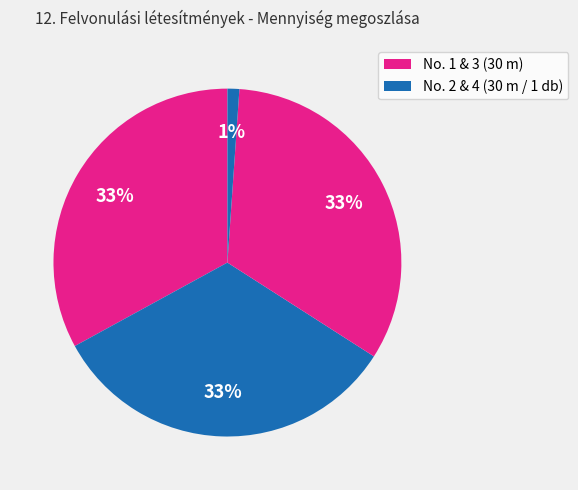

How many slices are in this pie chart?

4